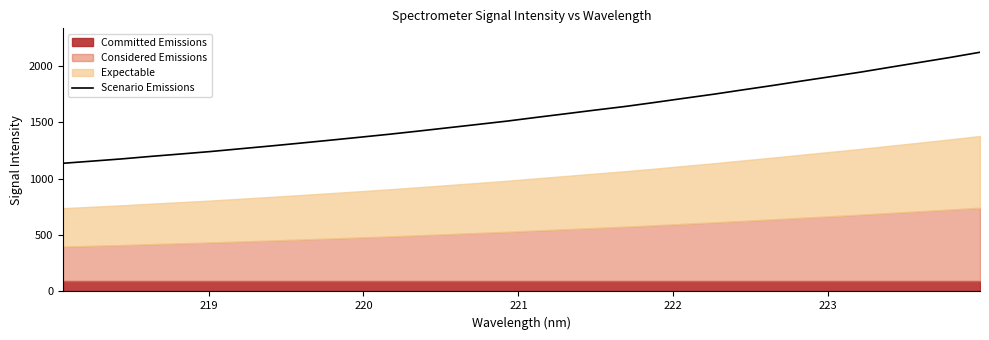

What is the lowest value of the Scenario Emissions series?

1135.7